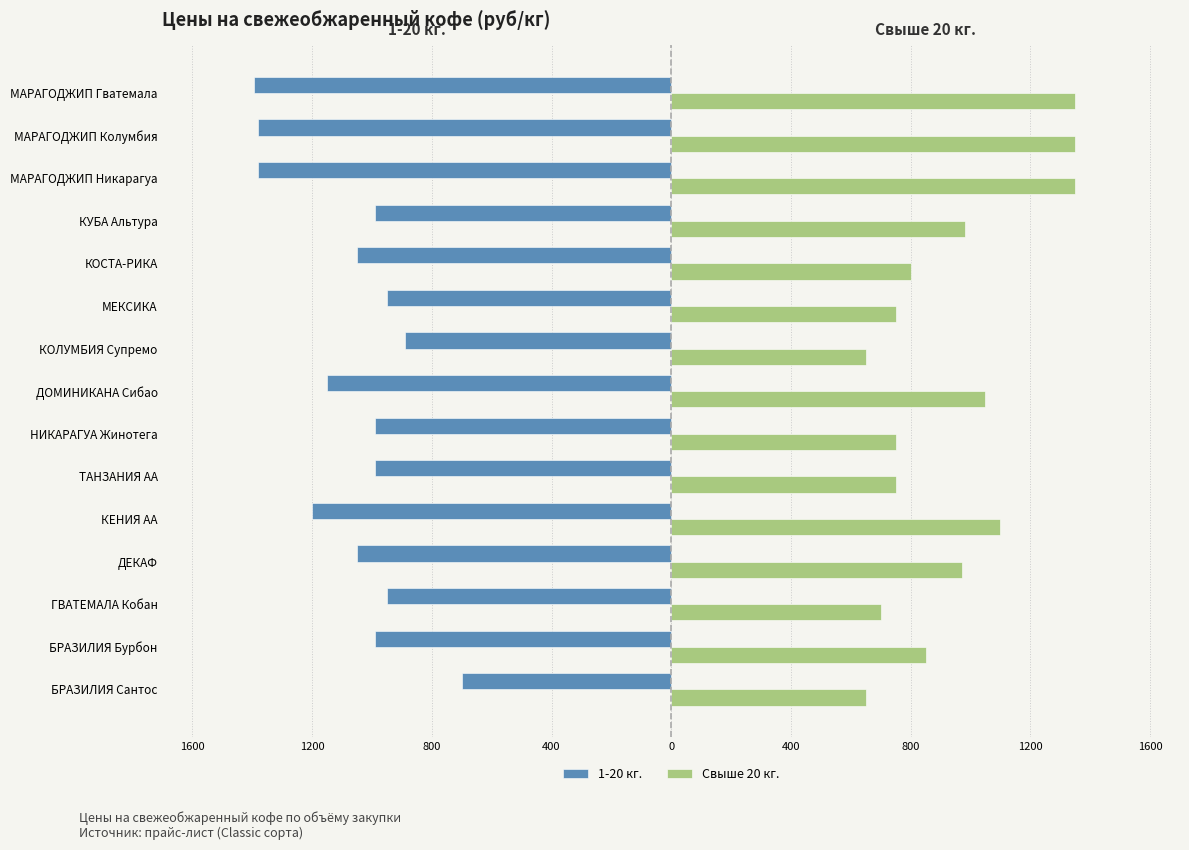

What are all the series names shown in the legend?

1-20 кг., Свыше 20 кг.